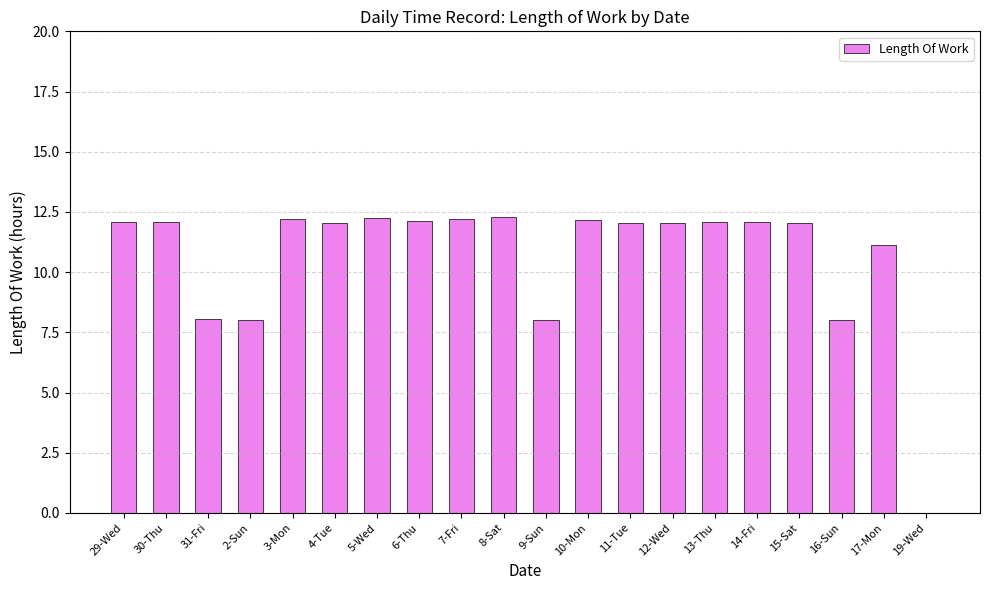

The value at 6-Thu is 12.1. True or false?

True